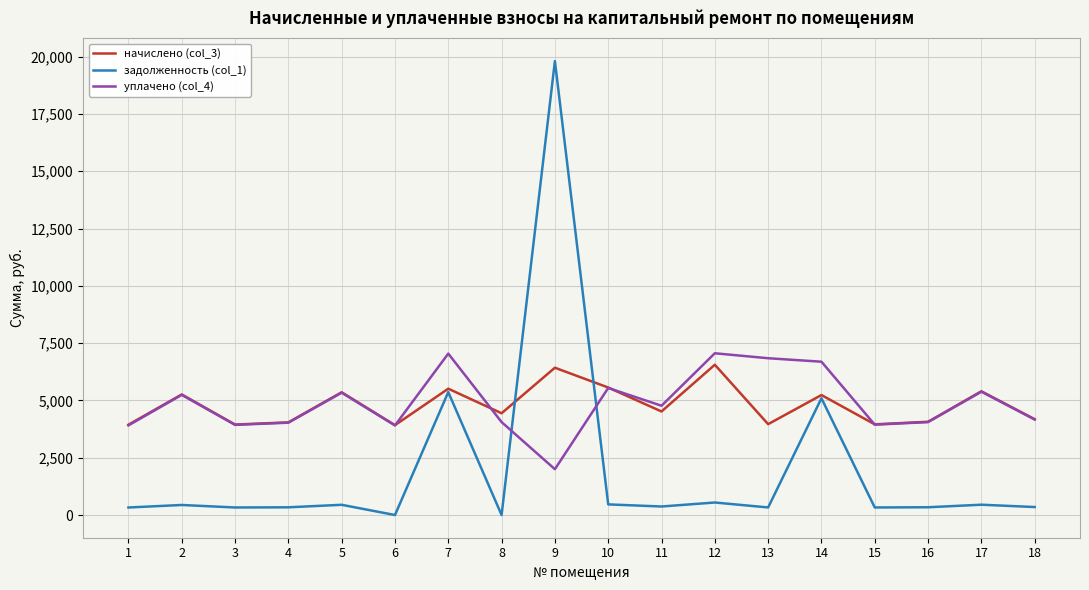

After their last crossing, which series has the higher values: начислено (col_3) or задолженность (col_1)?

начислено (col_3)